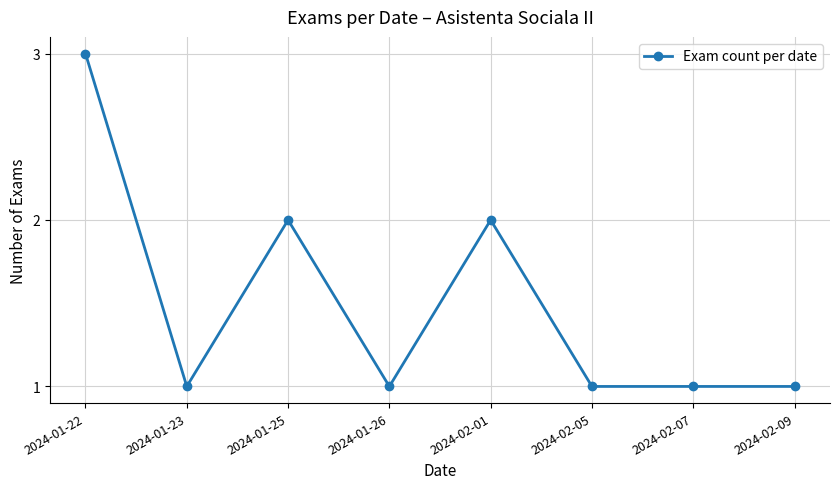

At which category does the data reach its first local valley?

2024-01-23